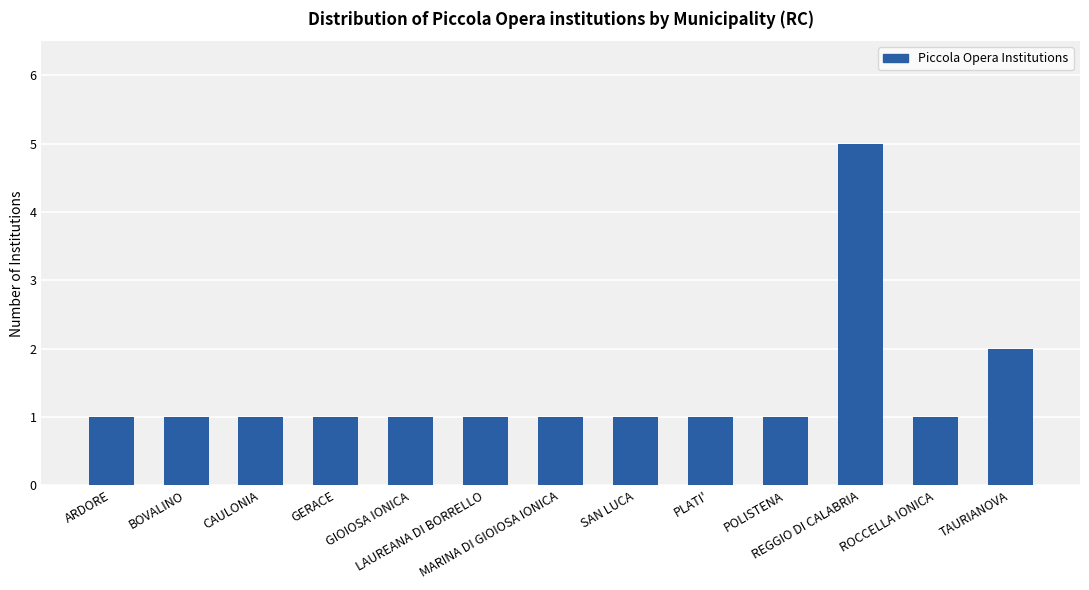

What is the sum of the values at ARDORE and LAUREANA DI BORRELLO?

2